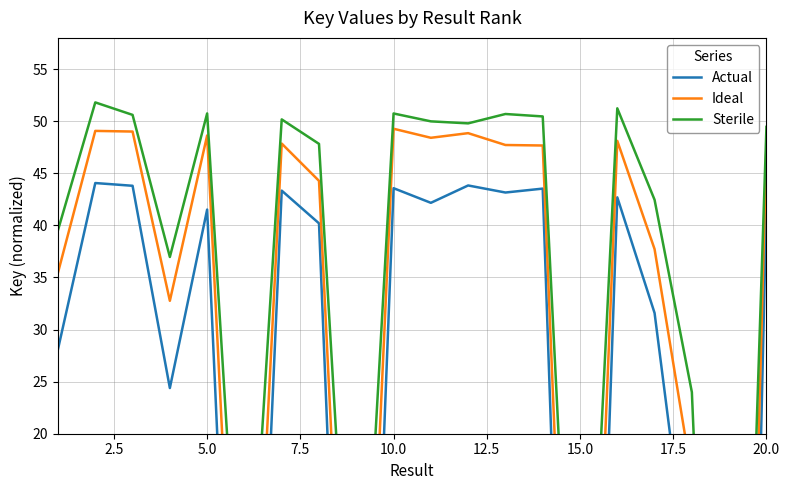

What is the greatest value displayed?

51.8